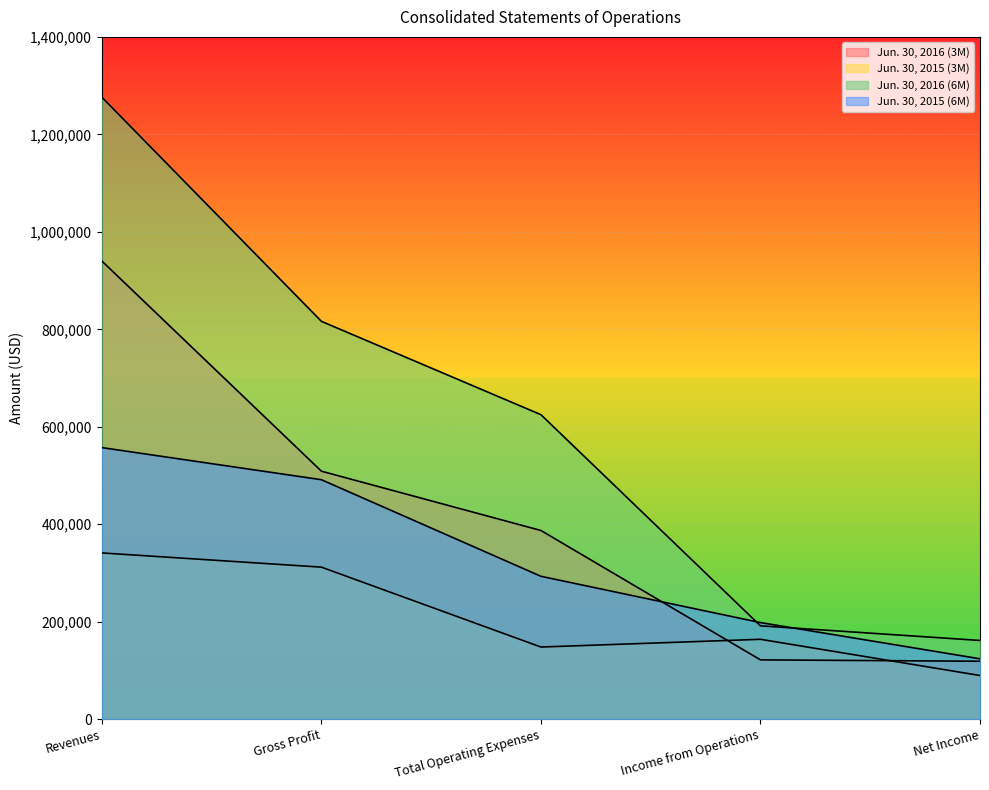

Reading left to right, what are all the values shown in this chart?

Jun. 30, 2016 (3M): 940135	508893	387187	121706	118885
Jun. 30, 2015 (3M): 341135	311973	148062	163911	89608
Jun. 30, 2016 (6M): 1276270	816366	624795	191571	161540
Jun. 30, 2015 (6M): 557271	491398	293185	198213	123910